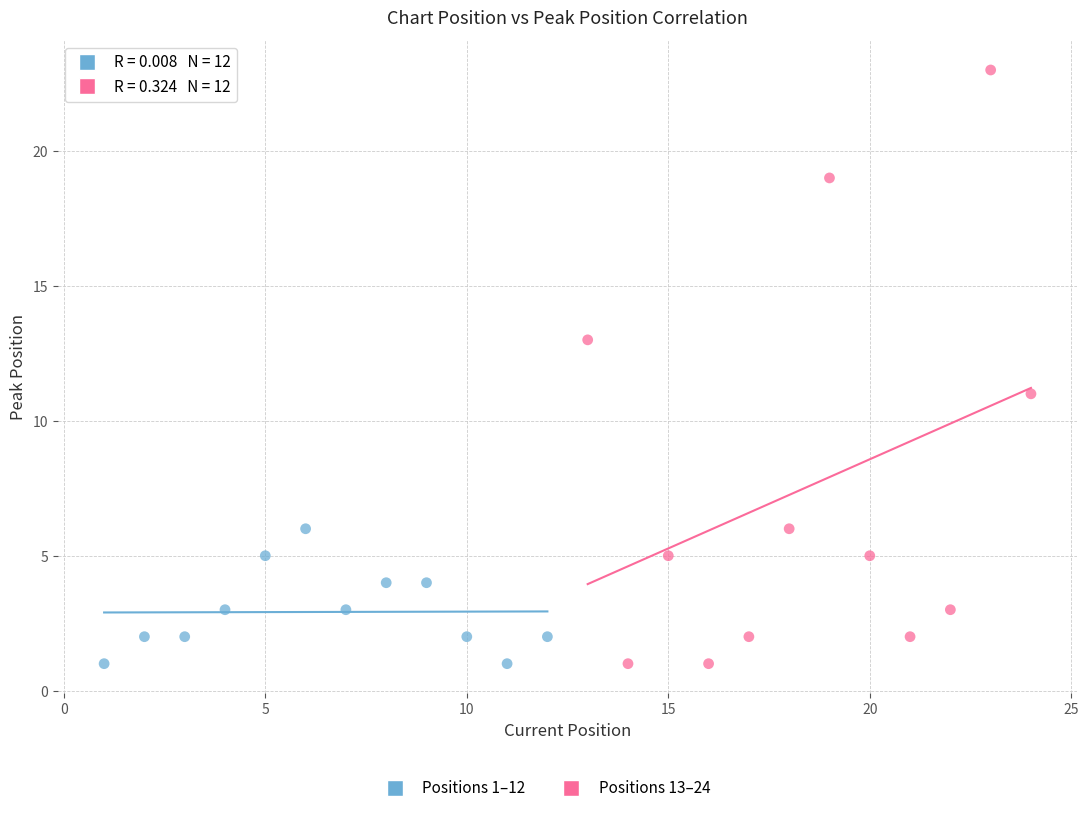

Which series has the widest spread of Y values?

Positions 13–24